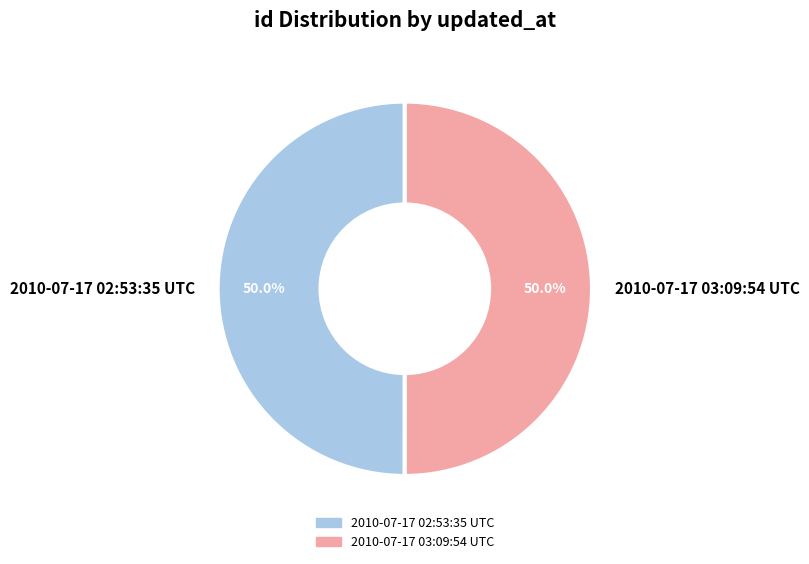

Approximately how many times larger is the value at 2010-07-17 03:09:54 UTC compared to 2010-07-17 02:53:35 UTC?

1.0